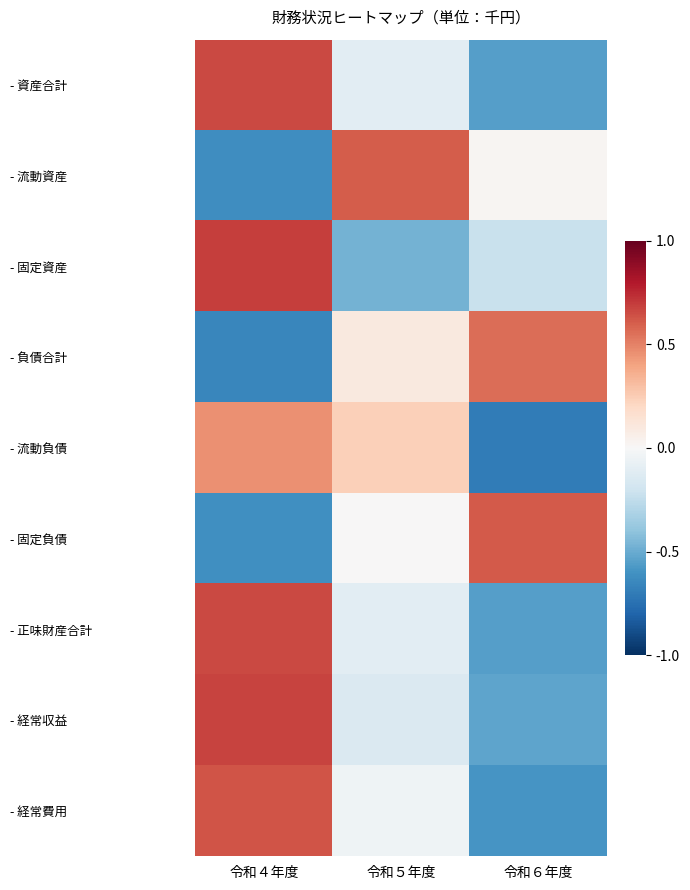

What is the difference between the highest and lowest values at 令和４年度?

2.7